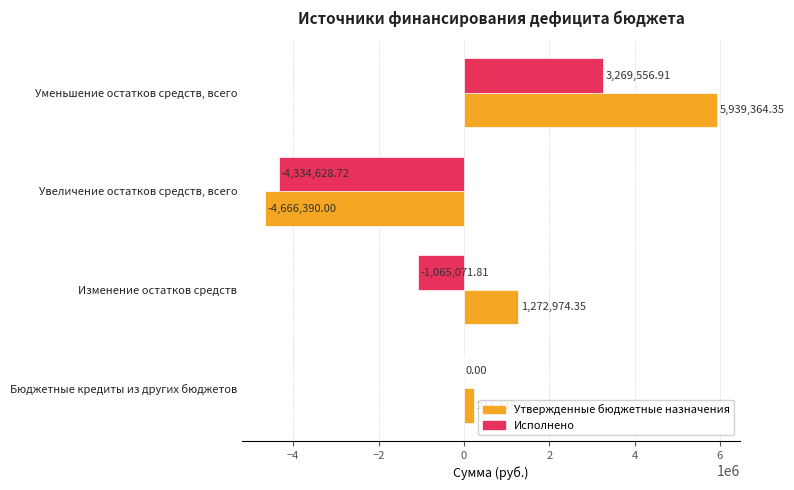

What are all the series names shown in the legend?

Утвержденные бюджетные назначения, Исполнено